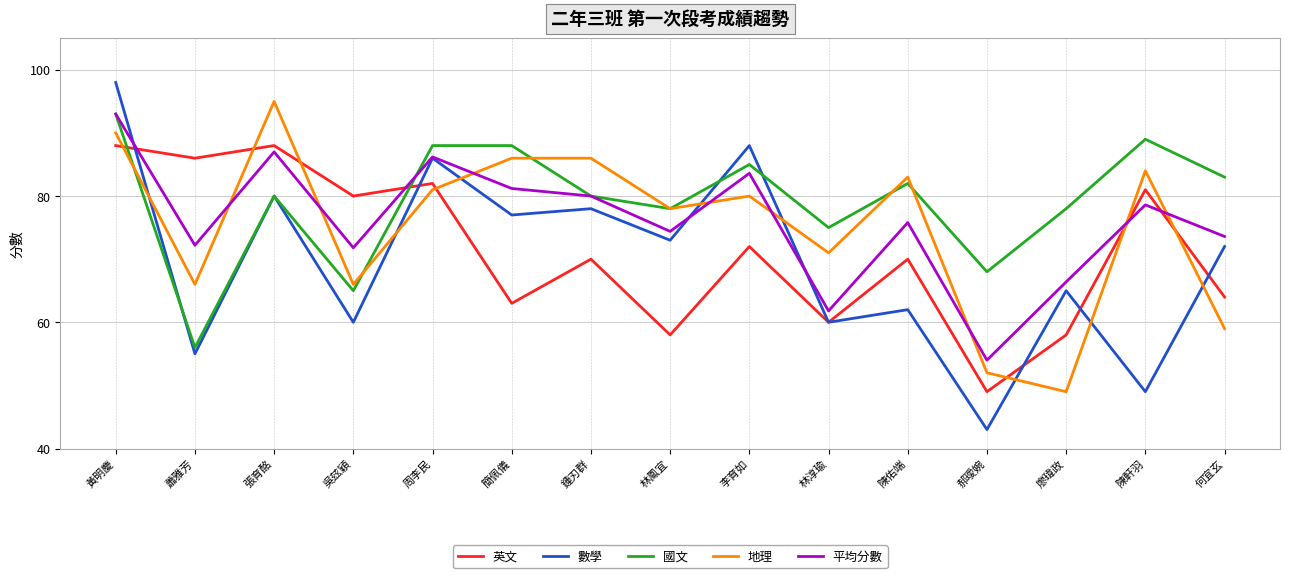

At how many categories does at least one series exceed 48?

15